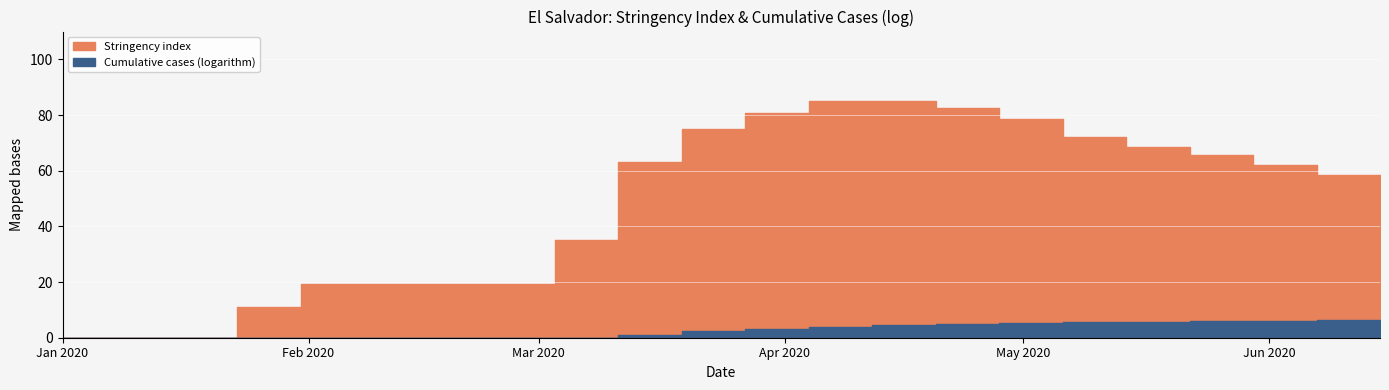

At which label is Stringency index closest to 42?

3/3/2020